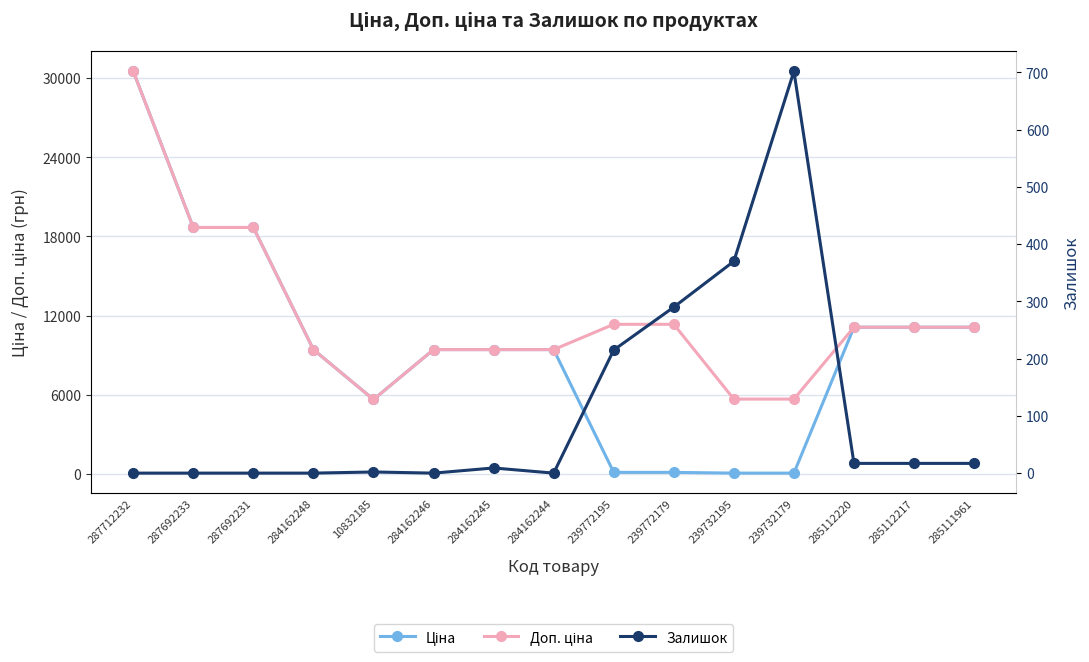

Which series changed the most between 284162244 and 239772195?

Ціна